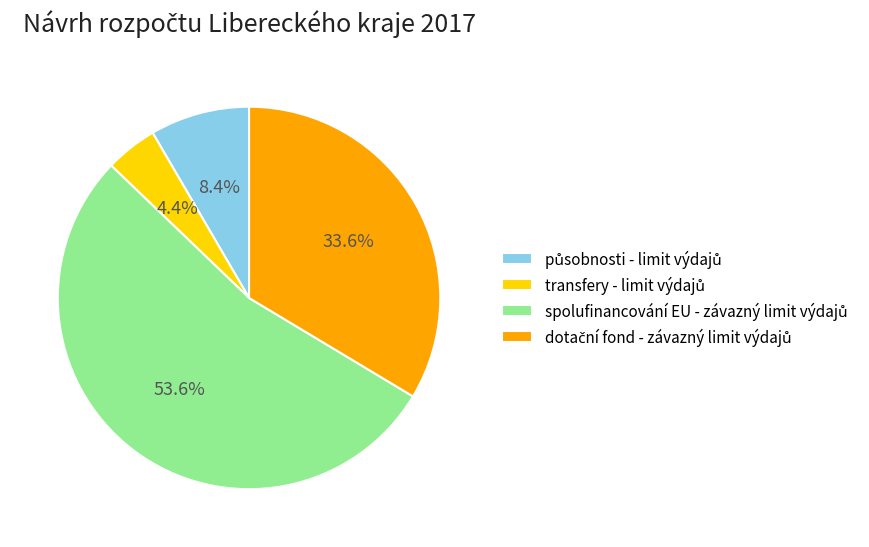

Does any single category account for the majority?

Yes